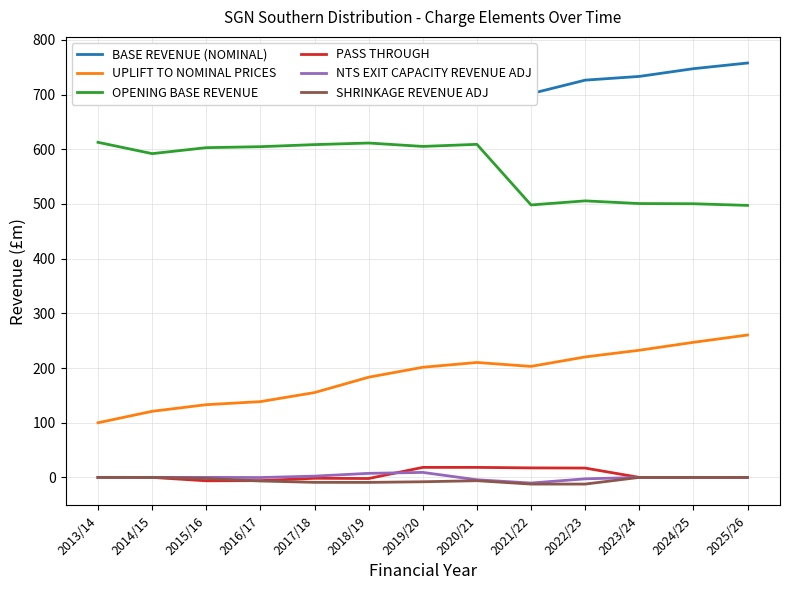

At which label does NTS EXIT CAPACITY REVENUE ADJ reach its peak?

2019/20